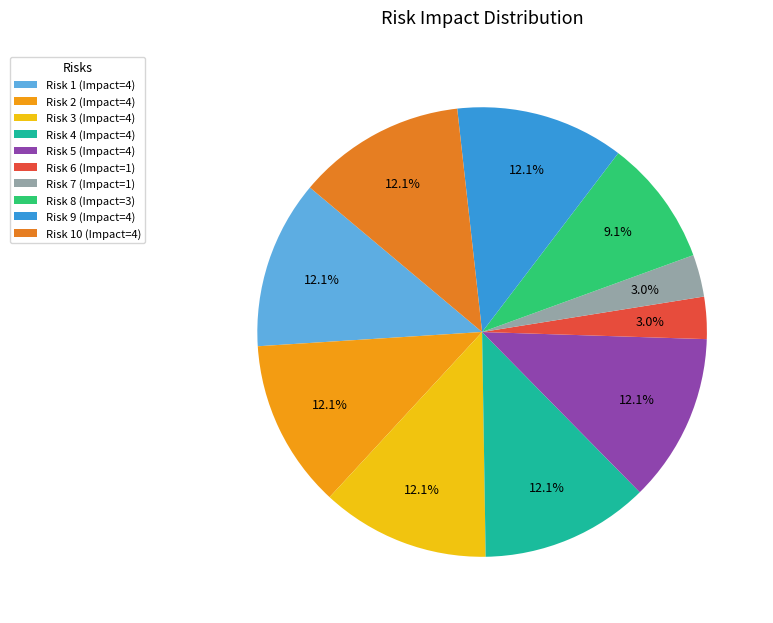

Rank the categories by value from highest to lowest.

Risk 1 (Impact=4), Risk 2 (Impact=4), Risk 3 (Impact=4), Risk 4 (Impact=4), Risk 5 (Impact=4), Risk 9 (Impact=4), Risk 10 (Impact=4), Risk 8 (Impact=3), Risk 6 (Impact=1), Risk 7 (Impact=1)